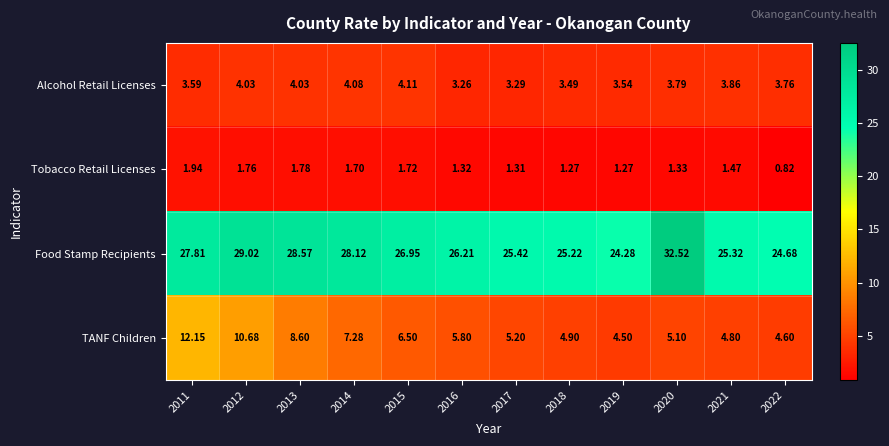

At how many categories does at least one series exceed 4?

12